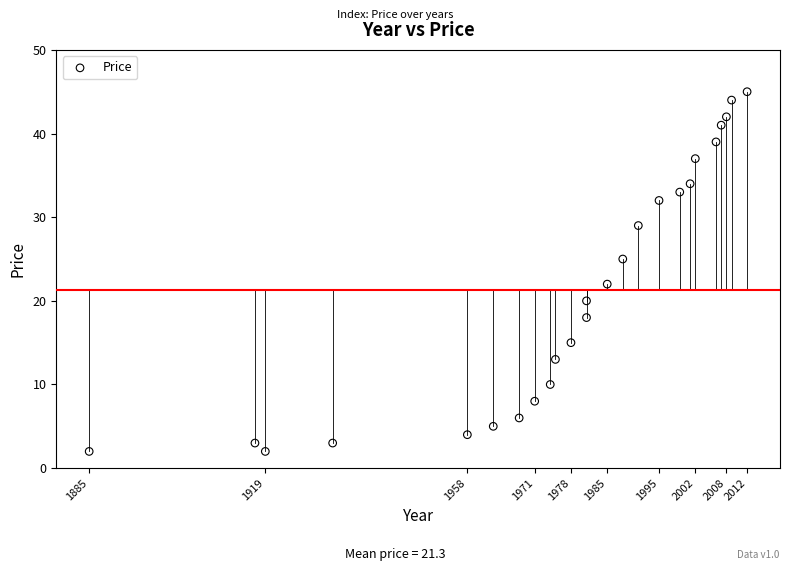

What is the range of Y values (max minus min)?

43